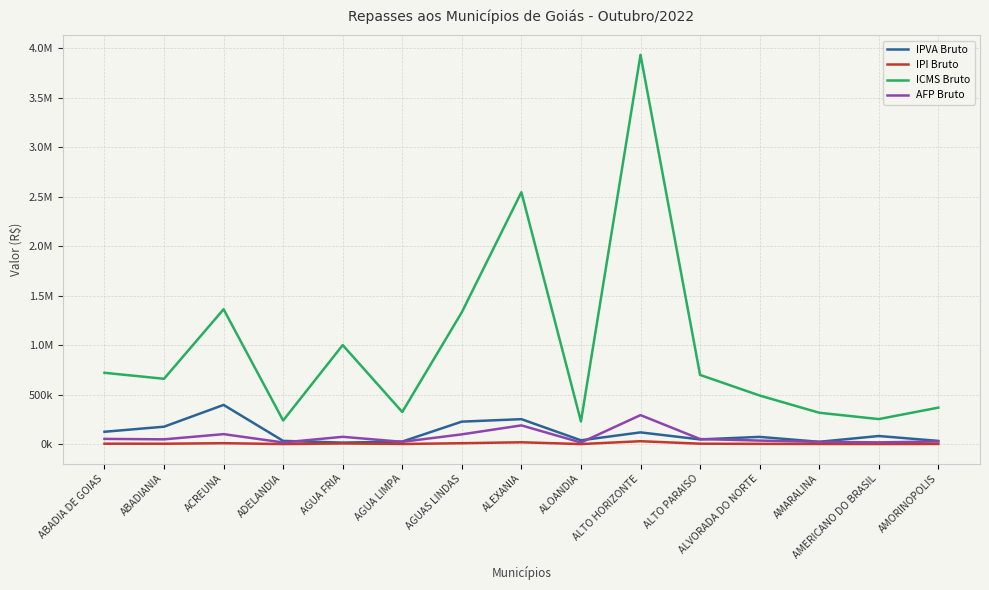

Which series has the largest range (max minus min)?

ICMS Bruto